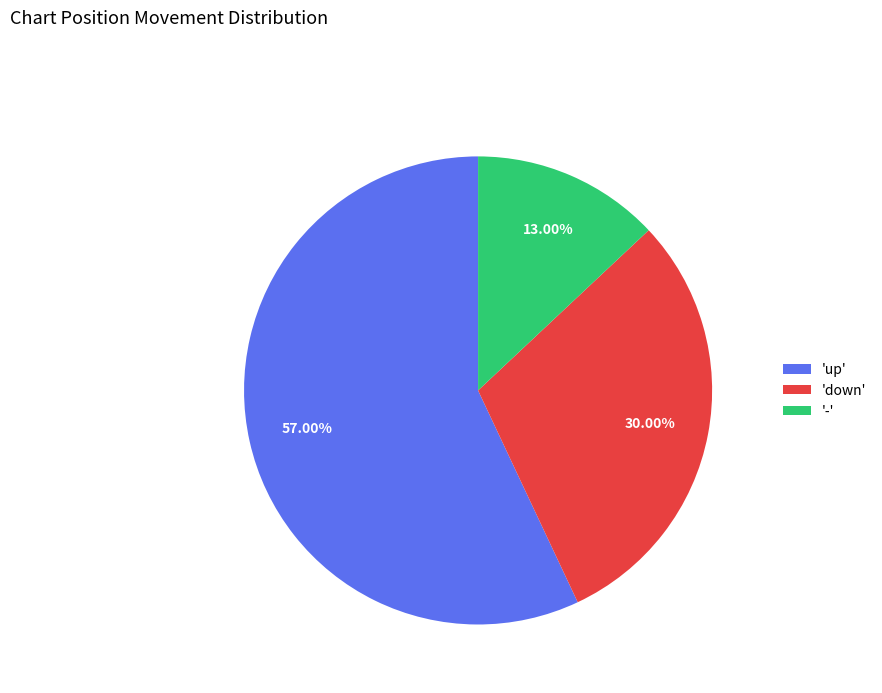

Rank the categories by value from highest to lowest.

'up', 'down', '-'